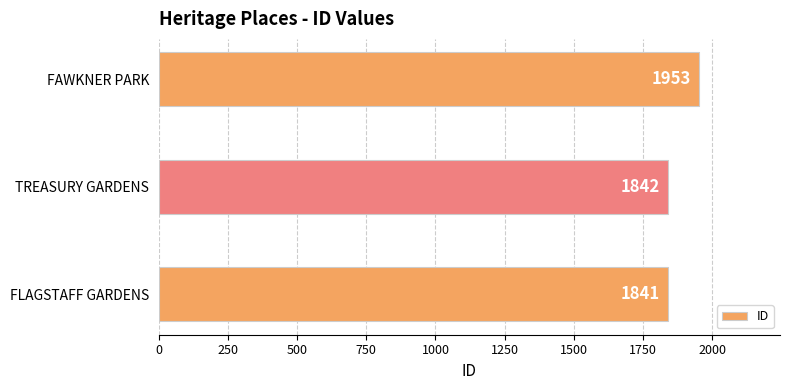

The value at TREASURY GARDENS is 1842. True or false?

True